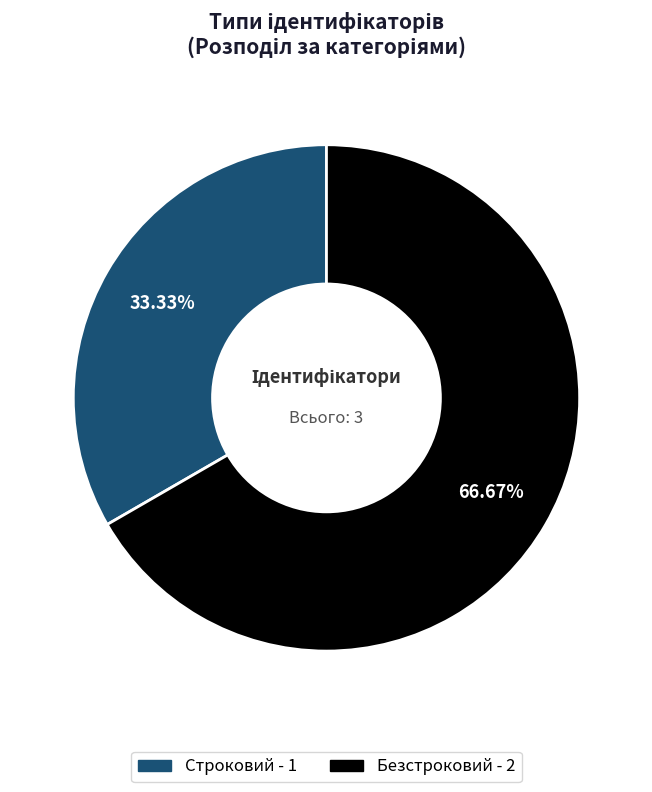

Which slice is the largest?

Безстроковий